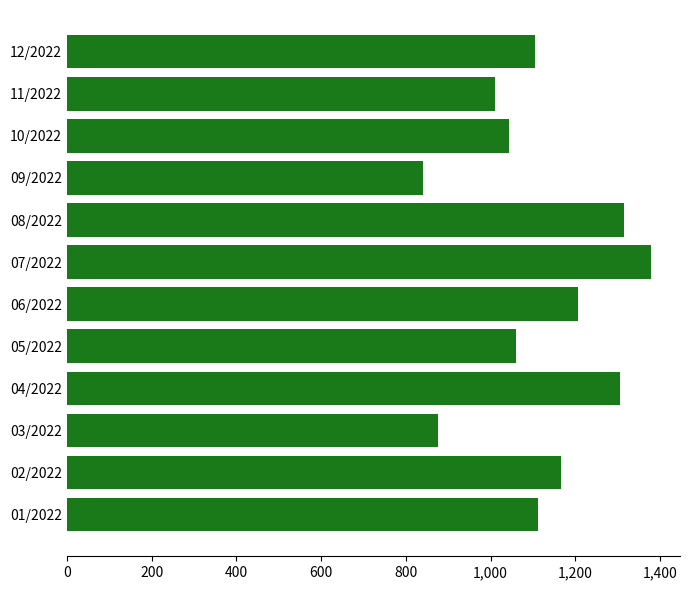

The chart shows a value of 532.6 at 11/2022. True or false?

False